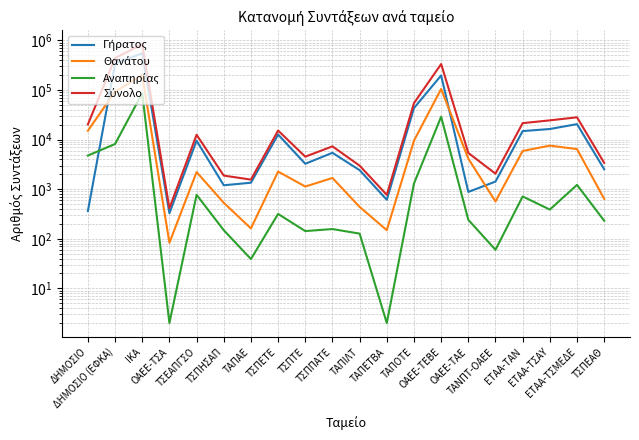

Reading left to right, what are all the values shown in this chart?

Γήρατος: 362	340427	550315	328	9528	1200	1350	12645	3256	5415	2418	612	43290	196681	881	1425	14858	16358	20511	2529
Θανάτου: 15099	92559	200771	83	2215	532	162	2270	1131	1683	440	149	9503	105265	4134	565	5904	7561	6435	639
Αναπηρίας: 4770	8153	86072	2	770	149	39	317	143	157	127	2	1300	28869	241	60	713	388	1221	231
Σύνολο: 20231	441139	837158	413	12513	1881	1561	15232	4530	7314	2985	768	54454	333985	5385	2056	21475	24459	28167	3399